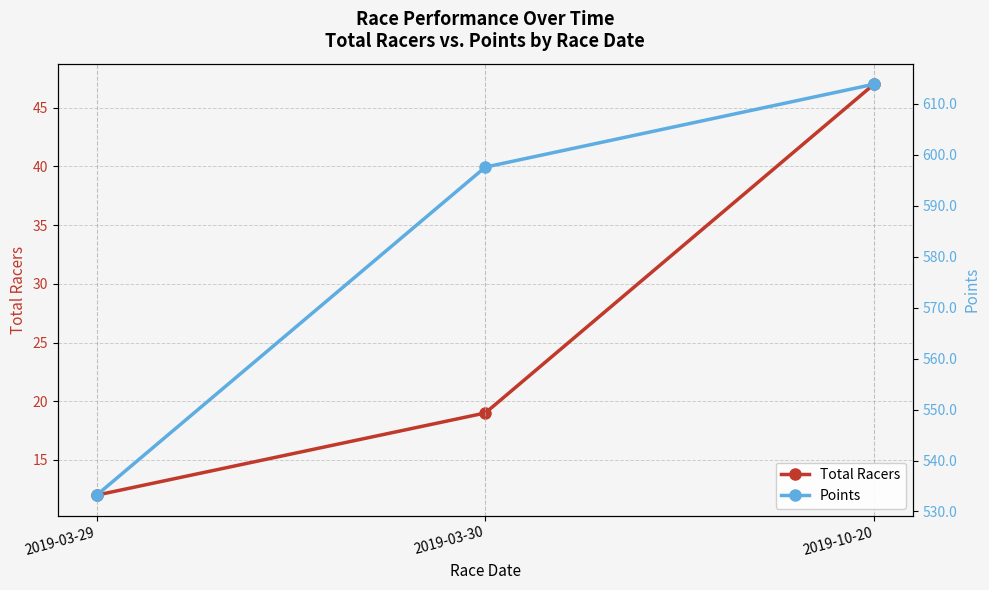

How many values in the Points series are below 597?

1